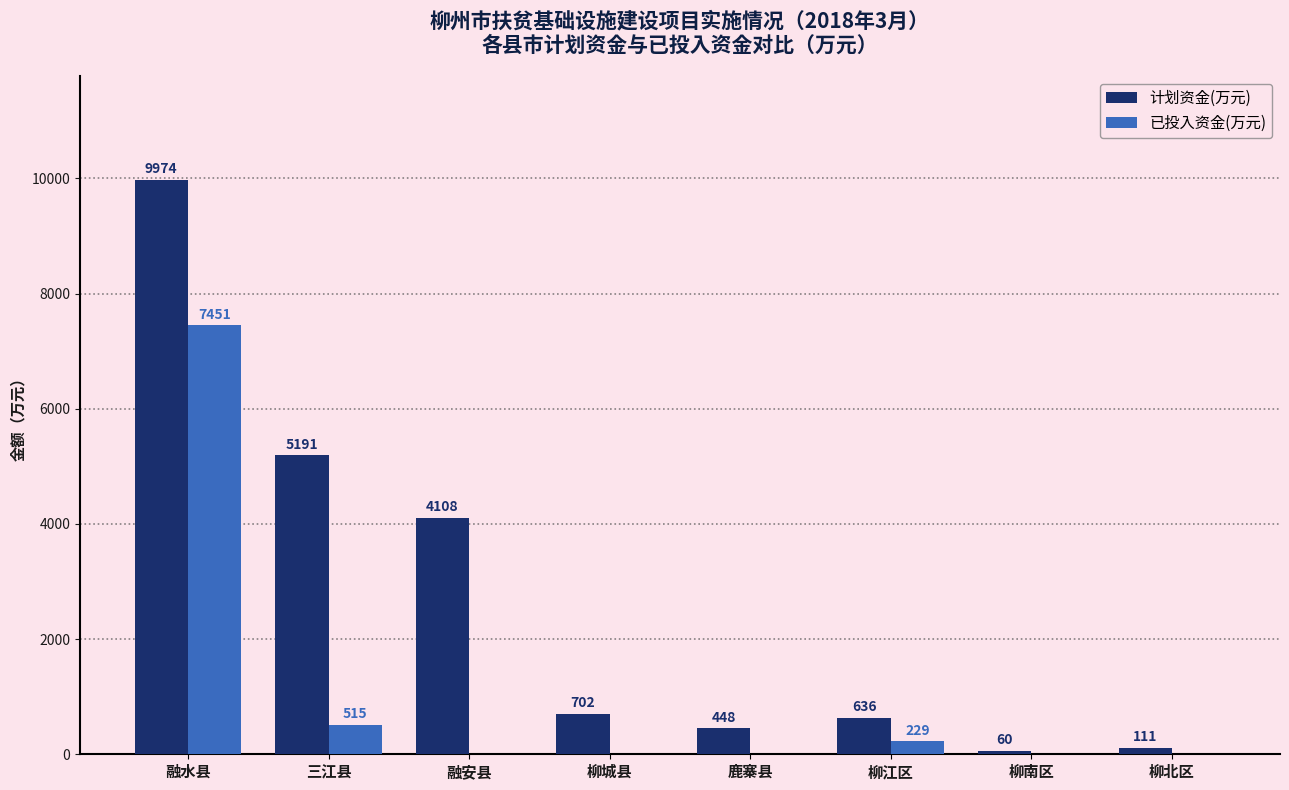

What is the greatest value displayed?

9974.0